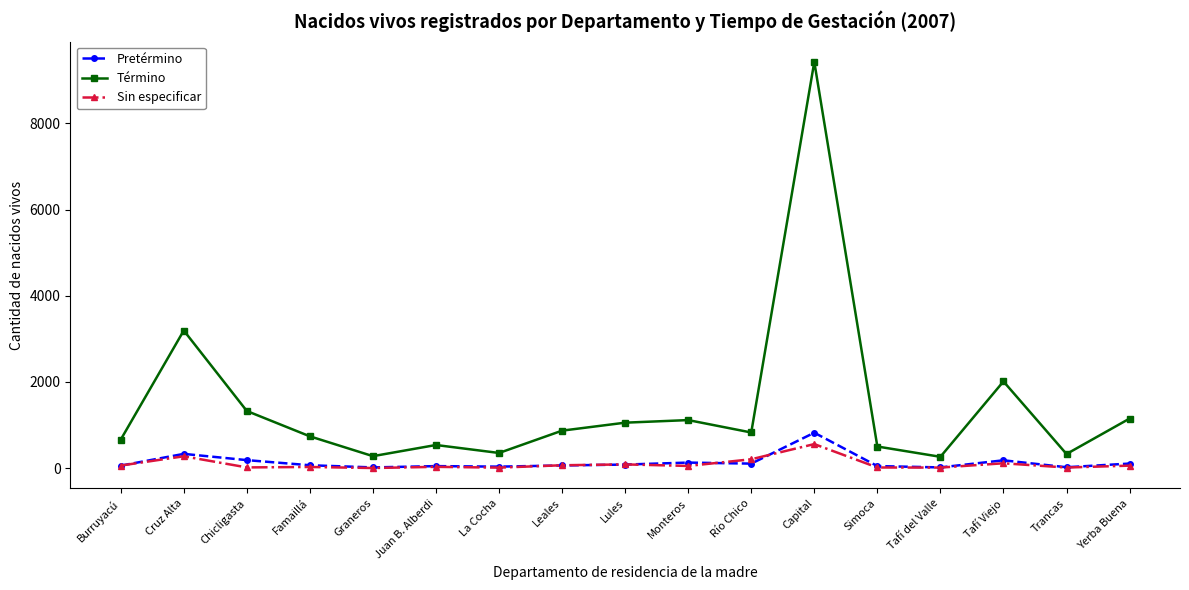

At which category is the sum across all series the highest?

Capital